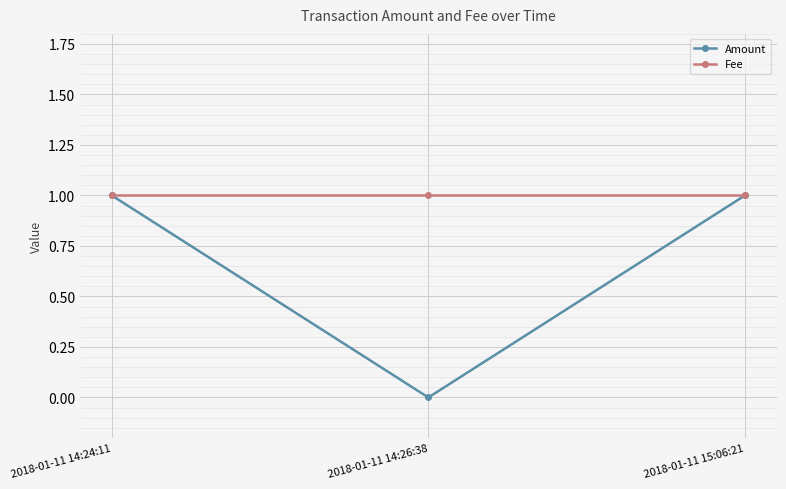

What is the sum of the Amount values at 2018-01-11 15:06:21 and 2018-01-11 14:26:38?

1